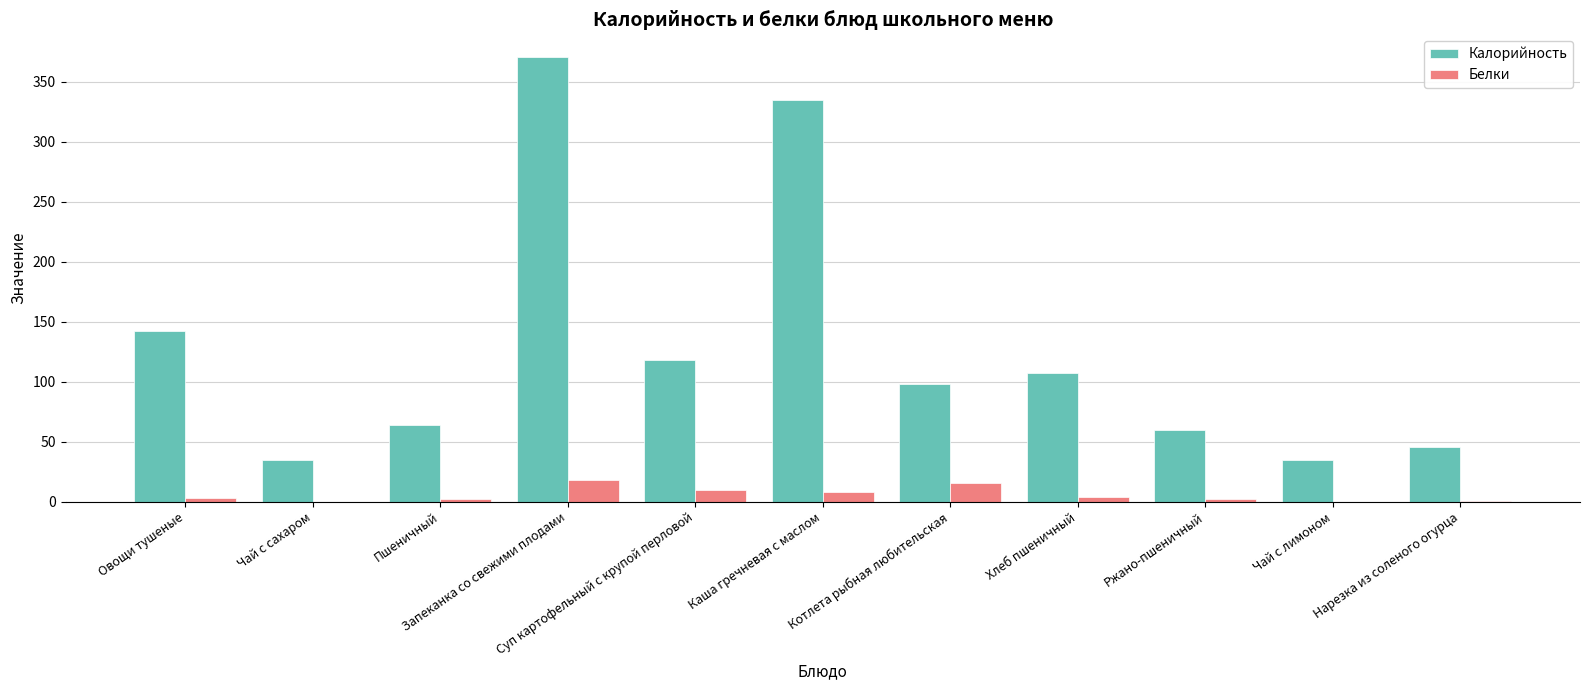

What is the sum of all Белки values?

64.4